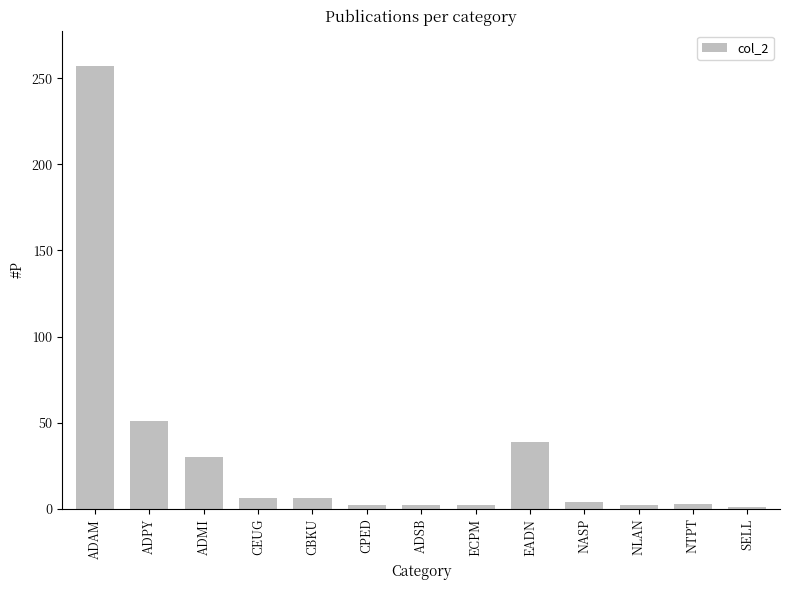

What is the label of the 6th bar from the left?

CPED